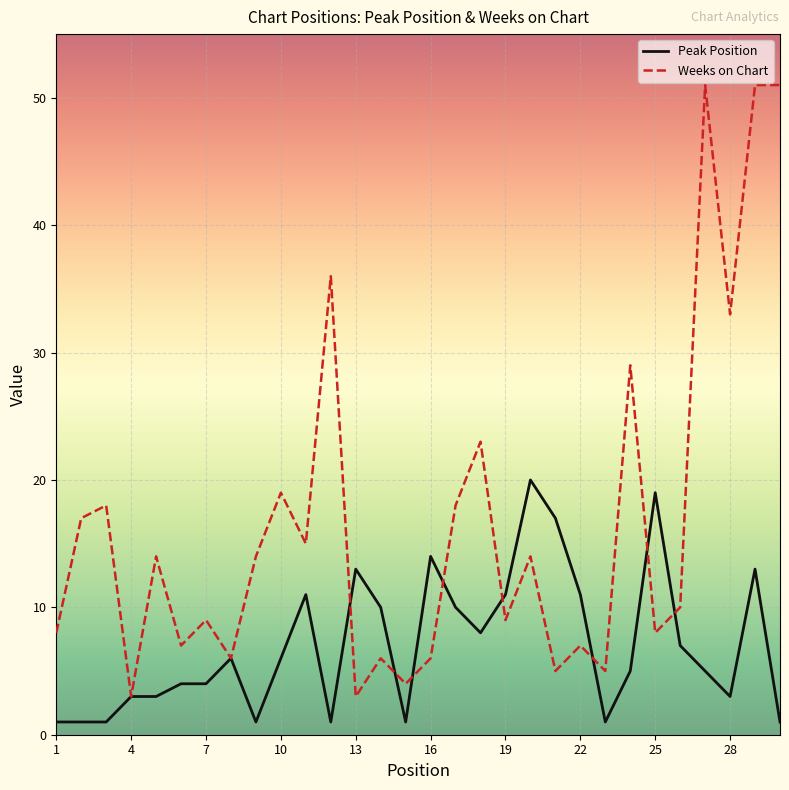

How many categories are shown in the chart?

30